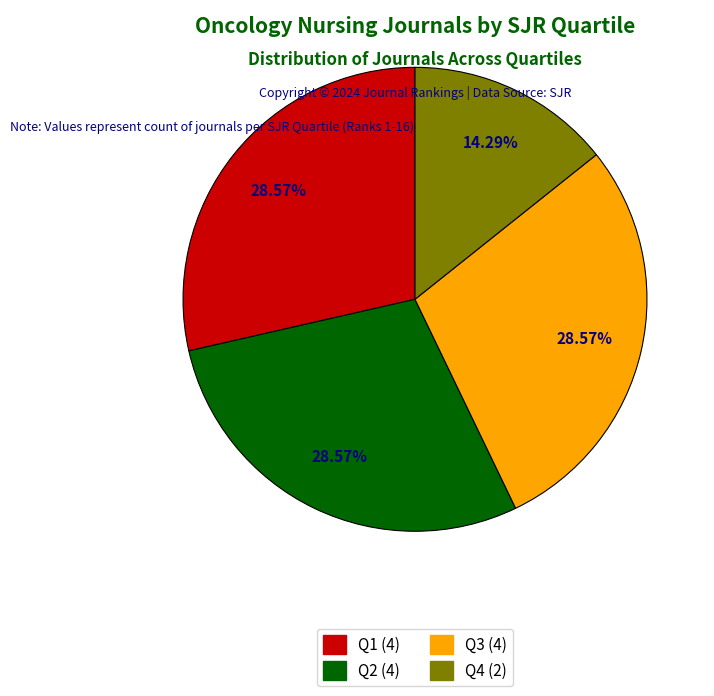

Does any single category account for the majority?

No